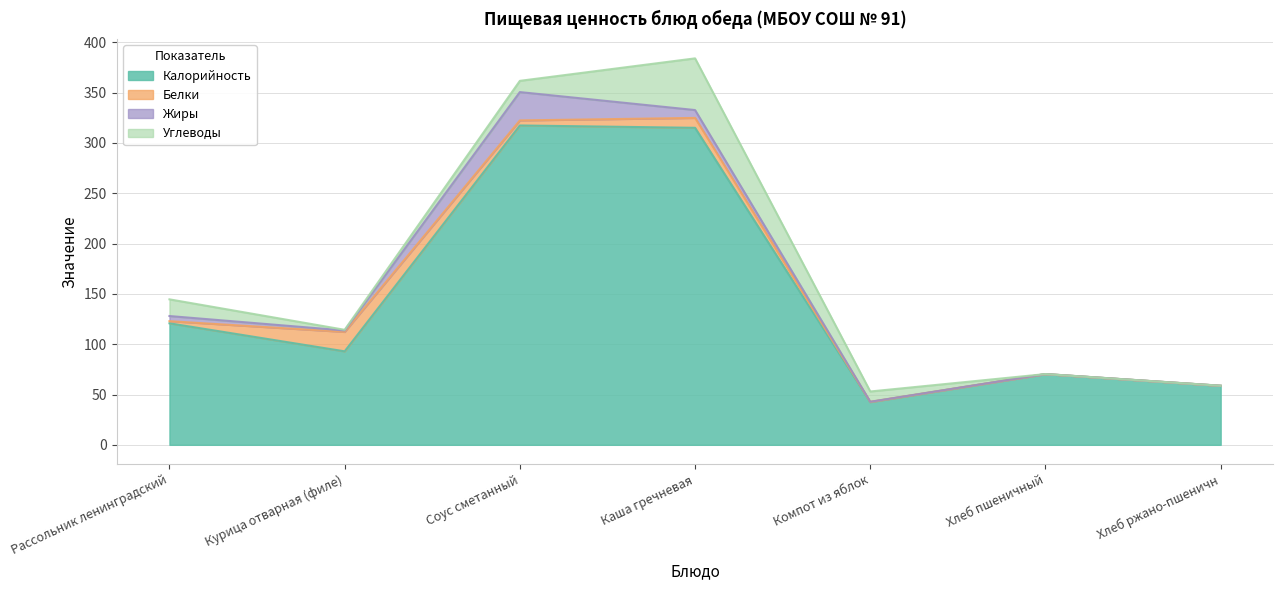

What is the label of the 5th point from the right?

Соус сметанный